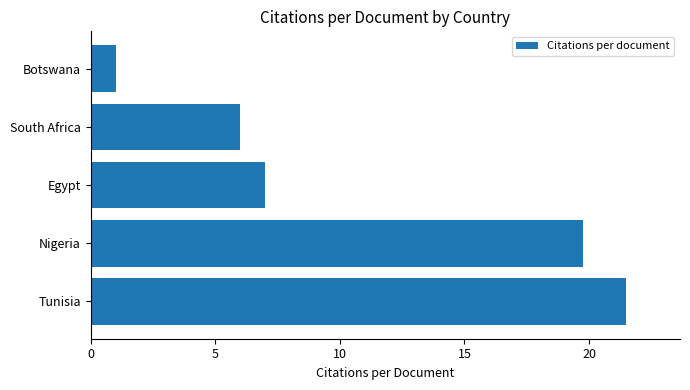

Reading bottom to top, list all the values displayed in this chart.

Tunisia=21.5	Nigeria=19.8	Egypt=7.0	South Africa=6.0	Botswana=1.0